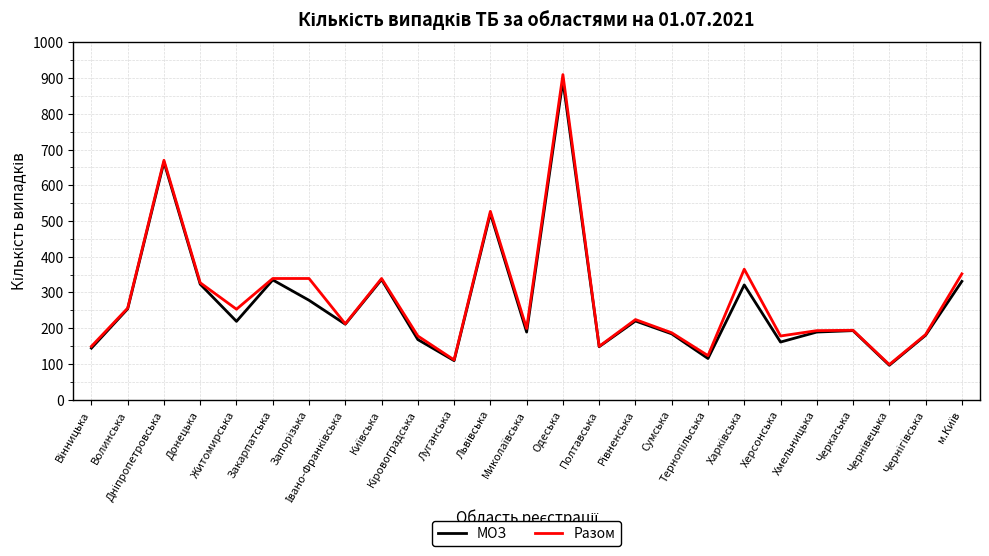

How many values in the Разом series are below 212?

12